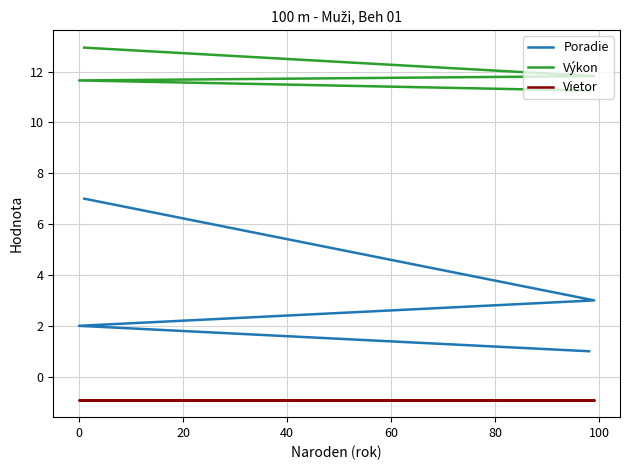

What is the sum of all Výkon values?

47.7